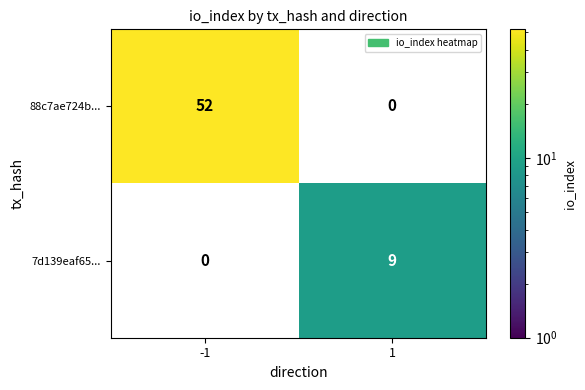

True or false: 7d139eaf65... has a value of 13 at 1.

False